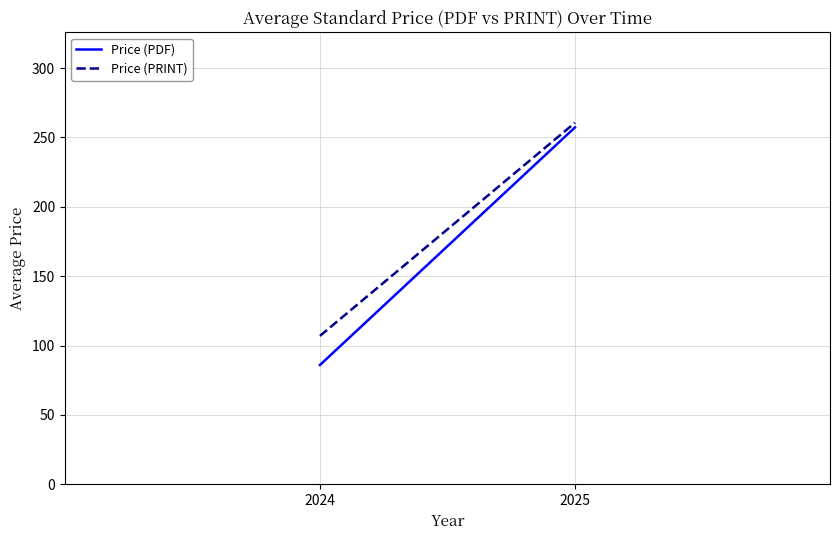

At which label does Price (PDF) reach its minimum?

2024